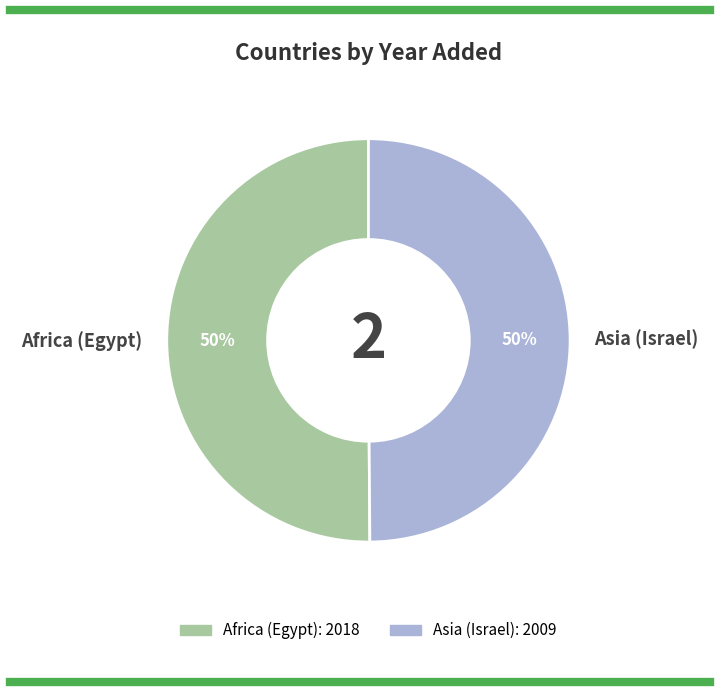

True or false: Africa (Egypt) accounts for 50% of the total.

True